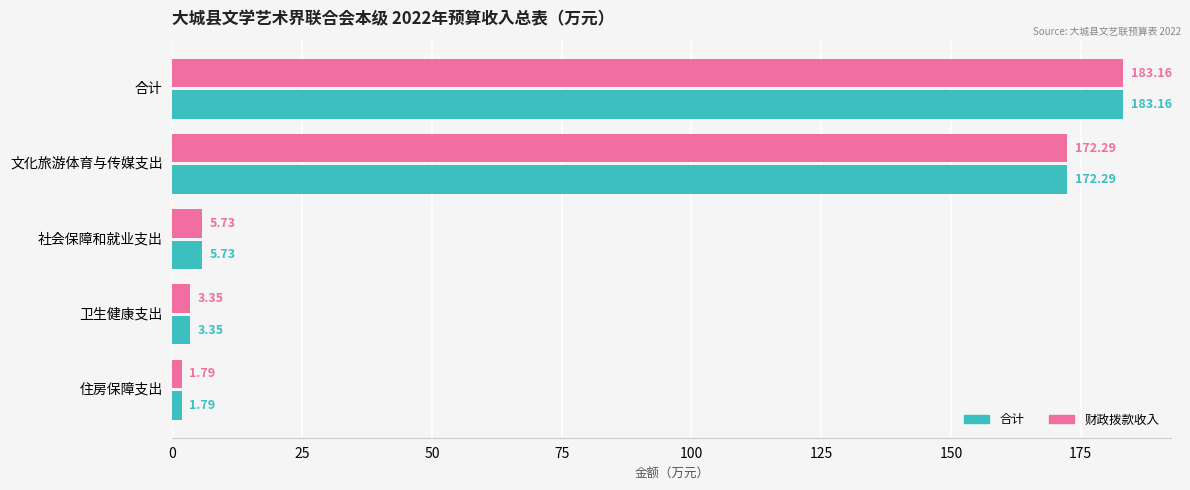

List the labels in order of 财政拨款收入 value, largest first.

合计, 文化旅游体育与传媒支出, 社会保障和就业支出, 卫生健康支出, 住房保障支出